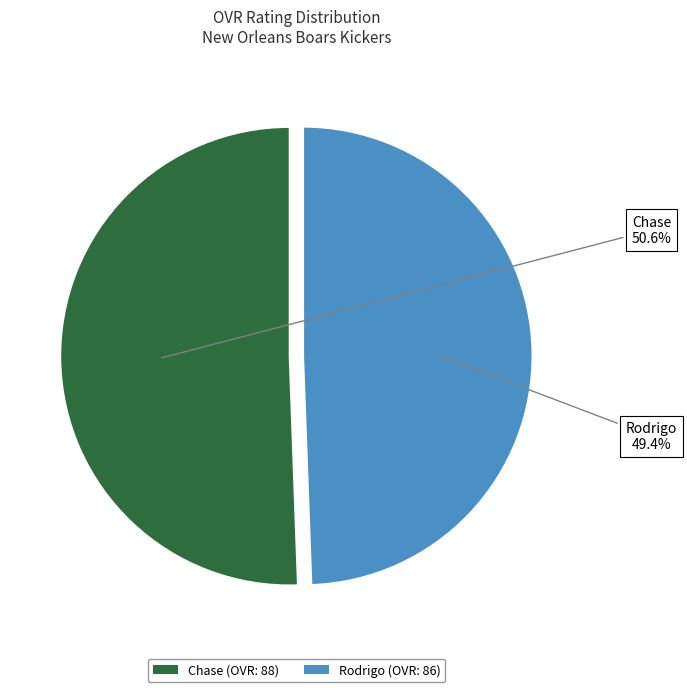

True or false: Rodrigo accounts for 39% of the total.

False